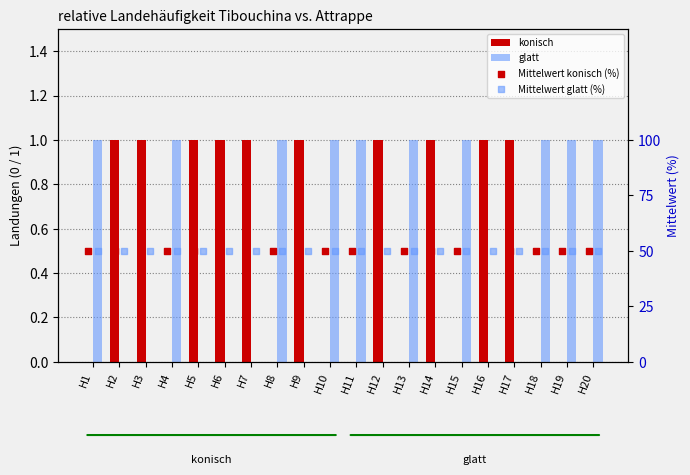

At how many categories does at least one series exceed 14?

20